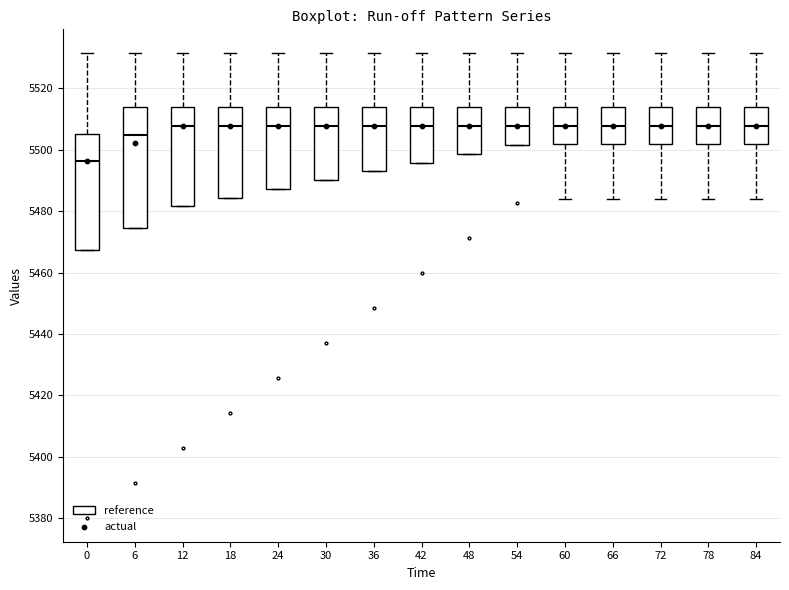

Reading left to right, transcribe this box plot: for each box, give where its median line is, the range the box spans, and where its two whiskers end, as read against the y-axis. The values are not printed on the chart, so give them approximately, as read against the axis.

0: median 5496, box 5468 to 5506, whiskers 5468 to 5532
6: median 5504, box 5474 to 5514, whiskers 5474 to 5532
12: median 5508, box 5482 to 5514, whiskers 5482 to 5532
18: median 5508, box 5484 to 5514, whiskers 5484 to 5532
24: median 5508, box 5488 to 5514, whiskers 5488 to 5532
30: median 5508, box 5490 to 5514, whiskers 5490 to 5532
36: median 5508, box 5492 to 5514, whiskers 5492 to 5532
42: median 5508, box 5496 to 5514, whiskers 5496 to 5532
48: median 5508, box 5498 to 5514, whiskers 5498 to 5532
54: median 5508, box 5502 to 5514, whiskers 5502 to 5532
60: median 5508, box 5502 to 5514, whiskers 5484 to 5532
66: median 5508, box 5502 to 5514, whiskers 5484 to 5532
72: median 5508, box 5502 to 5514, whiskers 5484 to 5532
78: median 5508, box 5502 to 5514, whiskers 5484 to 5532
84: median 5508, box 5502 to 5514, whiskers 5484 to 5532